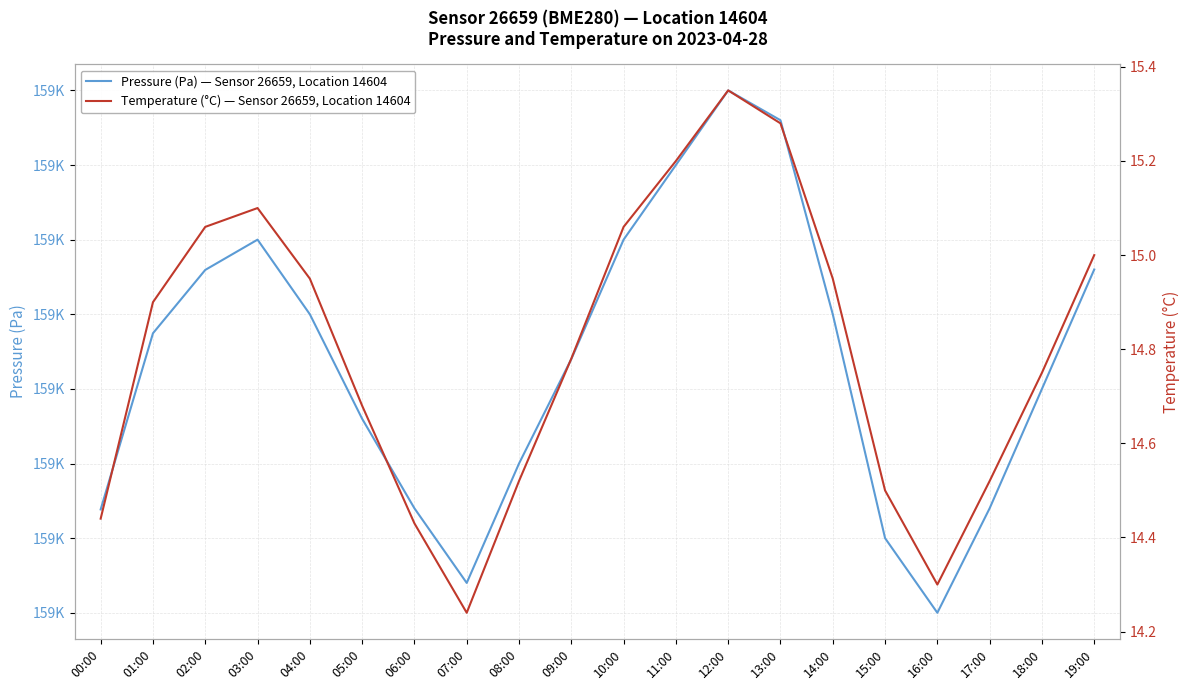

What is the label of the 16th point from the right?

04:00